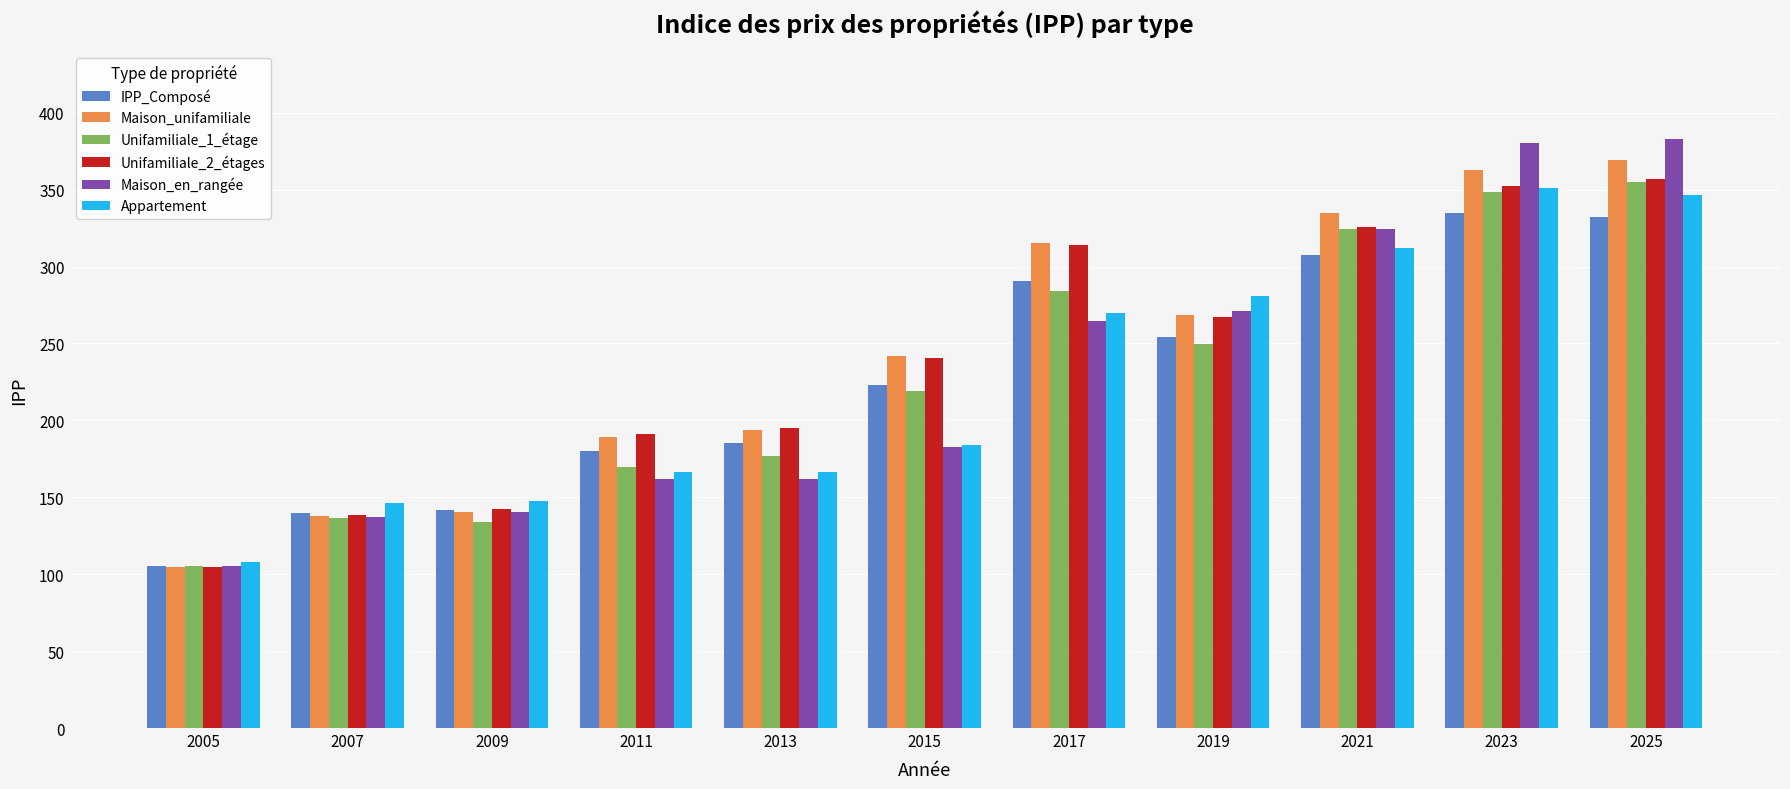

The Unifamiliale_1_étage series shows 136.8 at 2007. True or false?

True